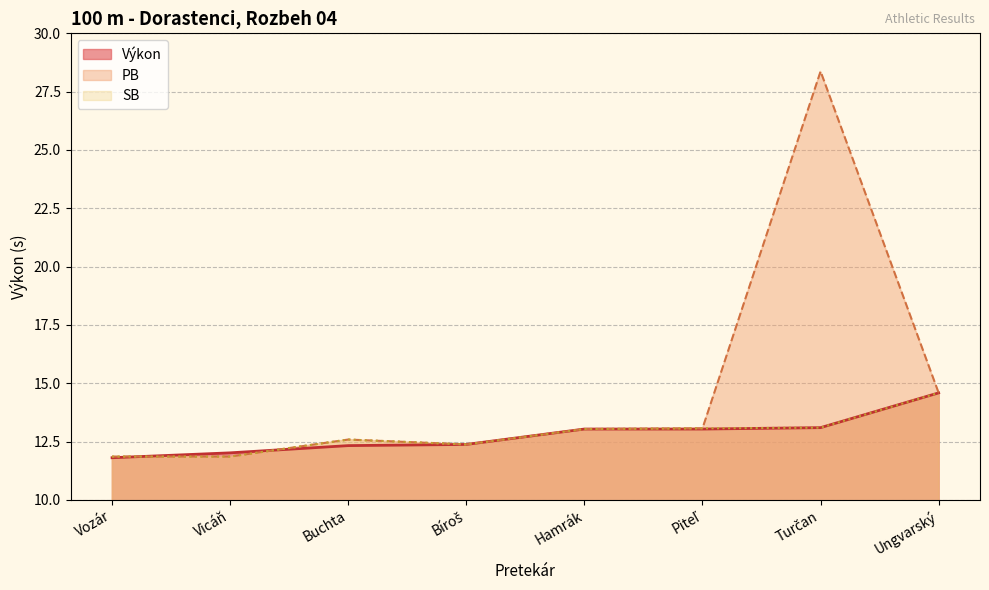

What is the difference between the maximum and minimum values in the PB series?

16.5